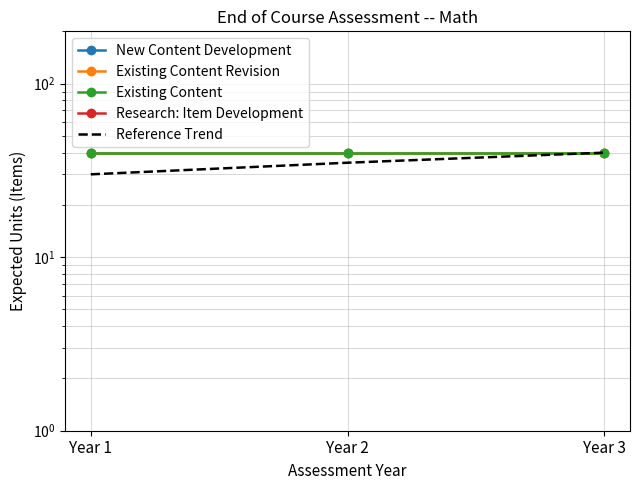

True or false: Research: Item Development has a value of 0 at Year 3.

True